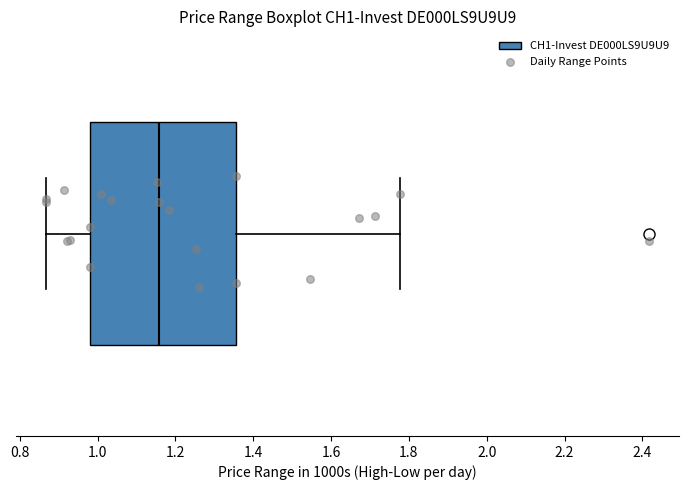

Where does the median line of the box sit on the x-axis? The values are not printed on the chart, so give them approximately, as read against the axis.

1.16